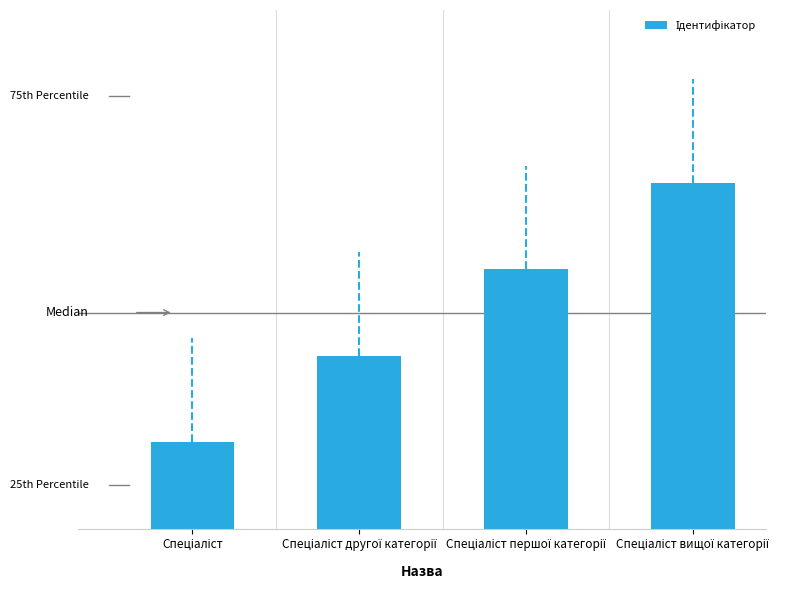

What is the value of the 1st bar from the left?

1